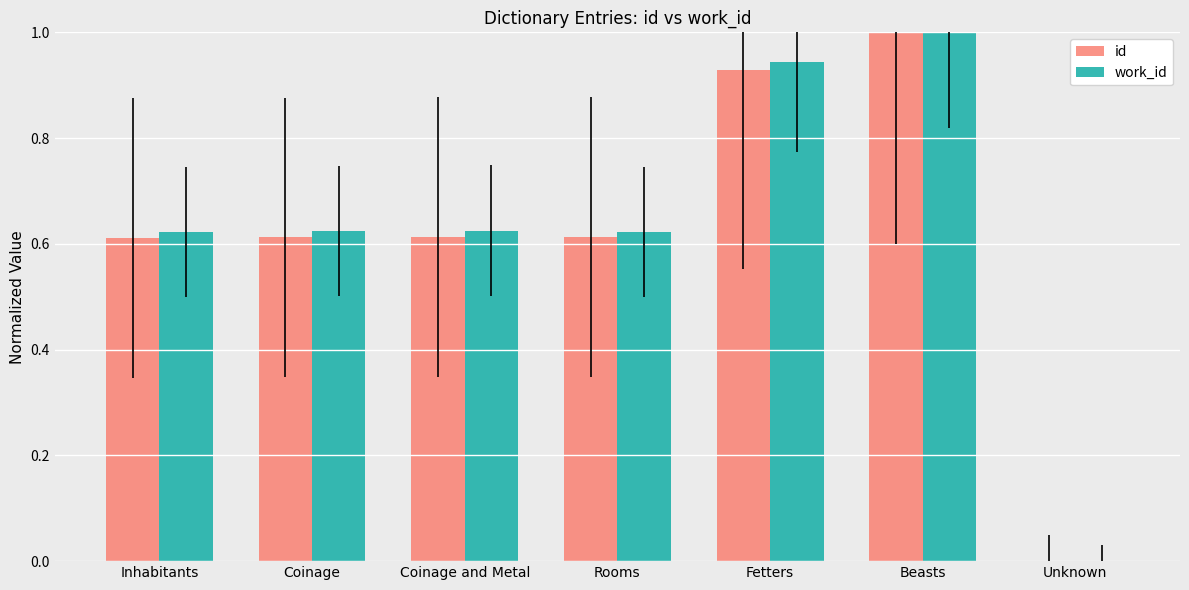

The value of work_id at Fetters is 1.4. True or false?

False